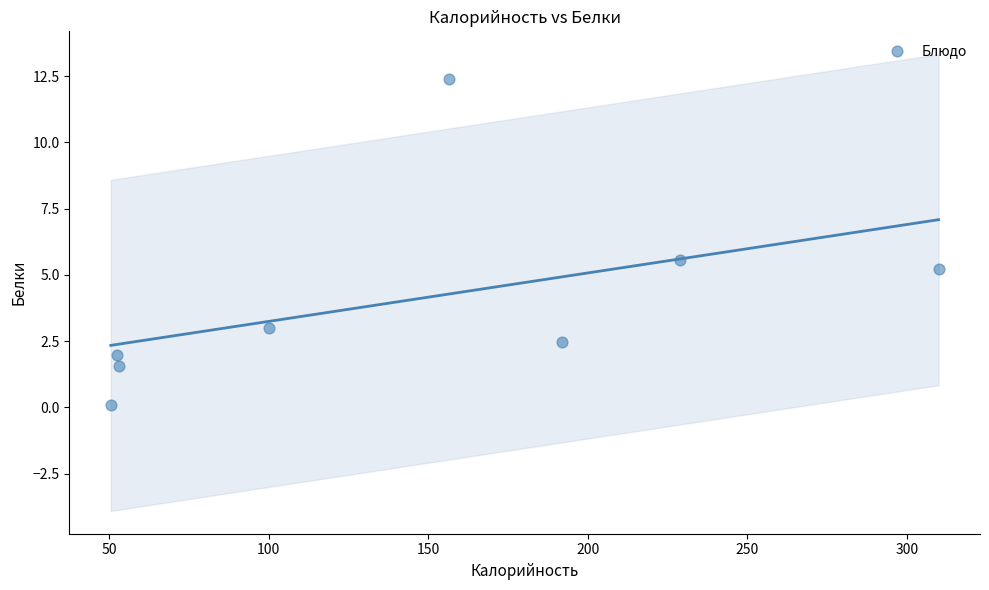

What is the range of X values (max minus min)?

259.4